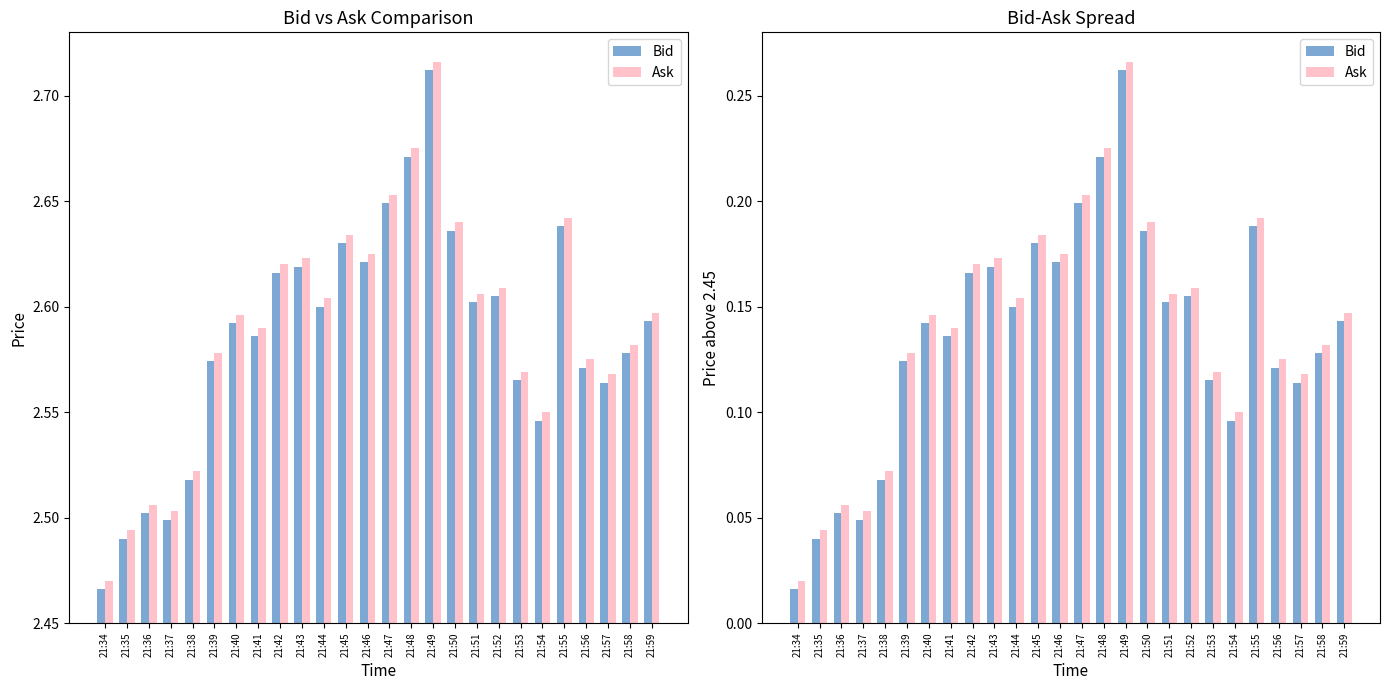

Which series has the largest total across all categories?

Ask